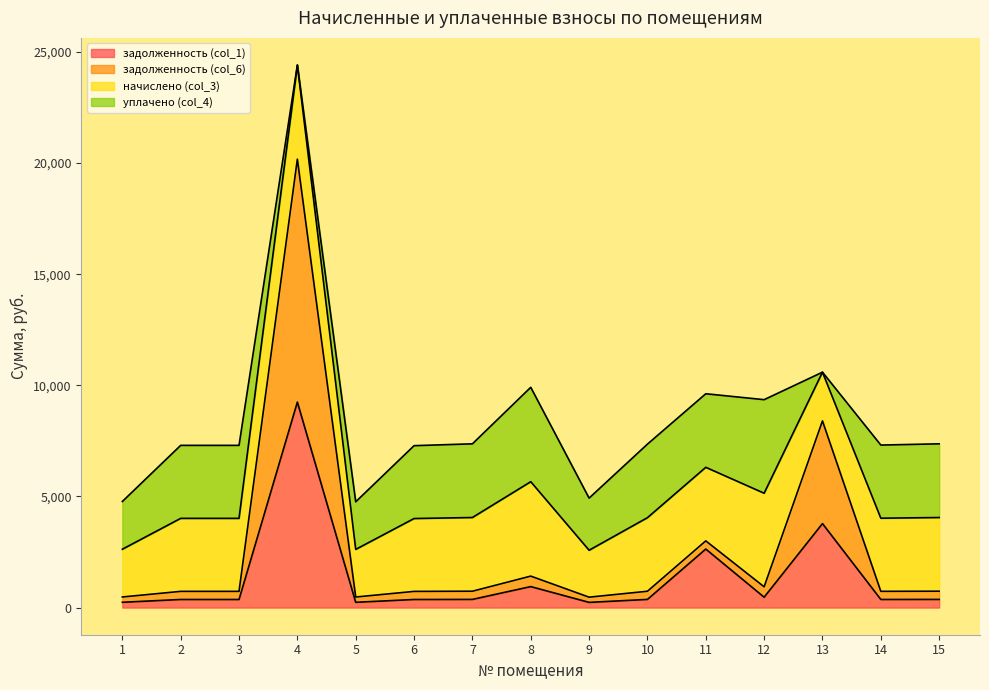

The value of задолженность (col_1) at 3 is 610.9. True or false?

False